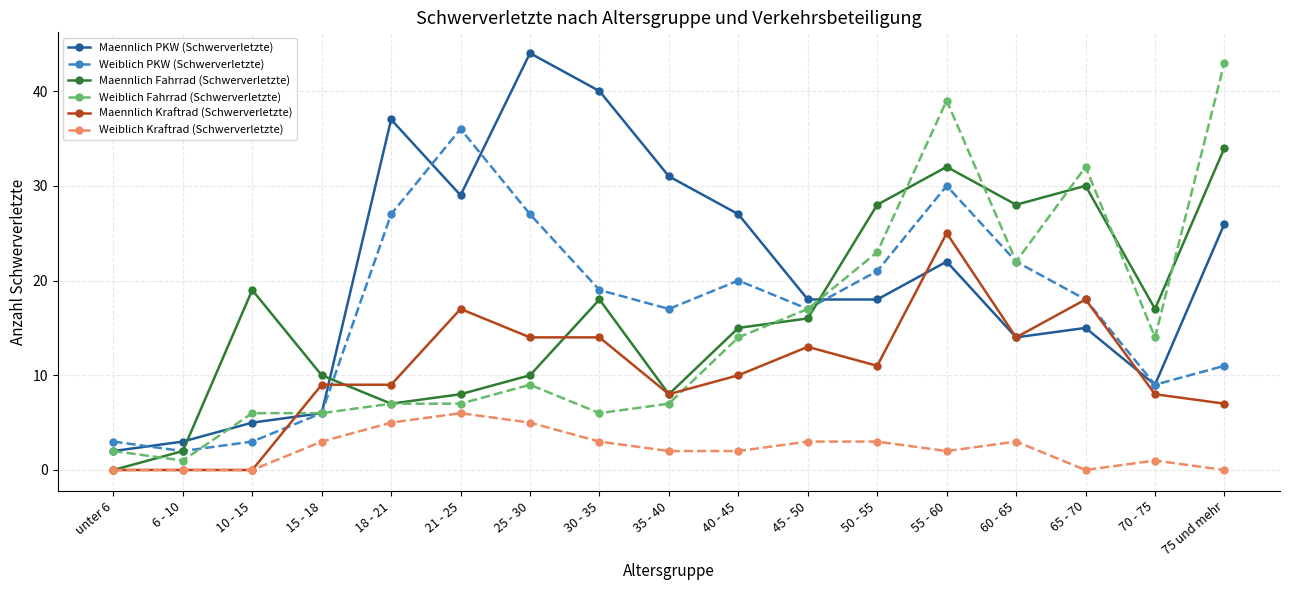

Reading left to right, list all the values displayed in this chart.

Maennlich PKW (Schwerverletzte): 2	3	5	6	37	29	44	40	31	27	18	18	22	14	15	9	26
Weiblich PKW (Schwerverletzte): 3	2	3	6	27	36	27	19	17	20	17	21	30	22	18	9	11
Maennlich Fahrrad (Schwerverletzte): 0	2	19	10	7	8	10	18	8	15	16	28	32	28	30	17	34
Weiblich Fahrrad (Schwerverletzte): 2	1	6	6	7	7	9	6	7	14	17	23	39	22	32	14	43
Maennlich Kraftrad (Schwerverletzte): 0	0	0	9	9	17	14	14	8	10	13	11	25	14	18	8	7
Weiblich Kraftrad (Schwerverletzte): 0	0	0	3	5	6	5	3	2	2	3	3	2	3	0	1	0